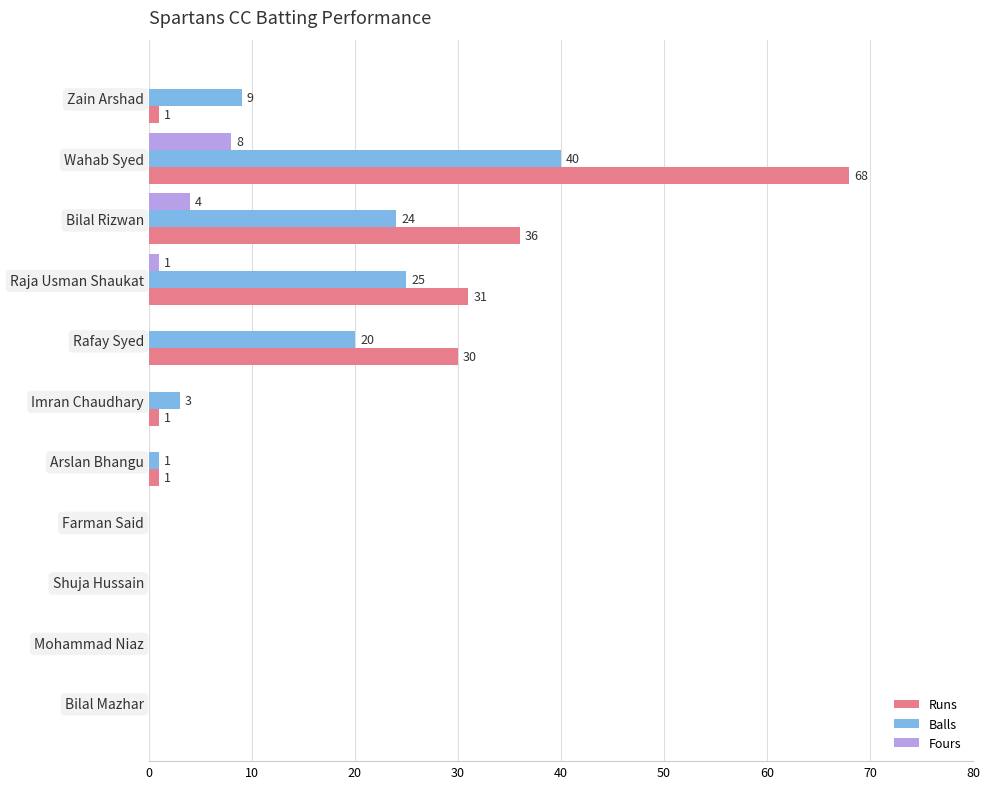

What is the sum of all Runs values?

168